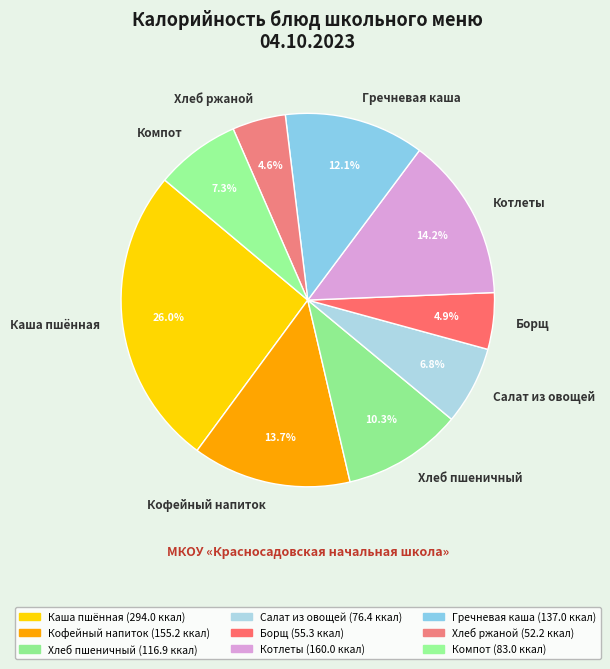

To the nearest percent, what percentage of the pie is Хлеб ржаной?

5%